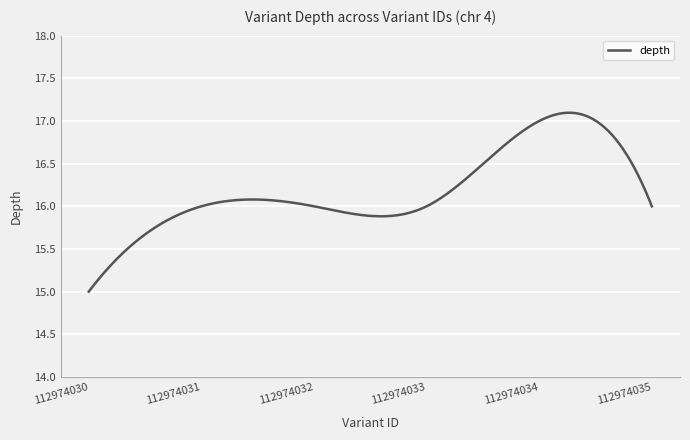

What is the difference between the maximum and minimum values?

2.1